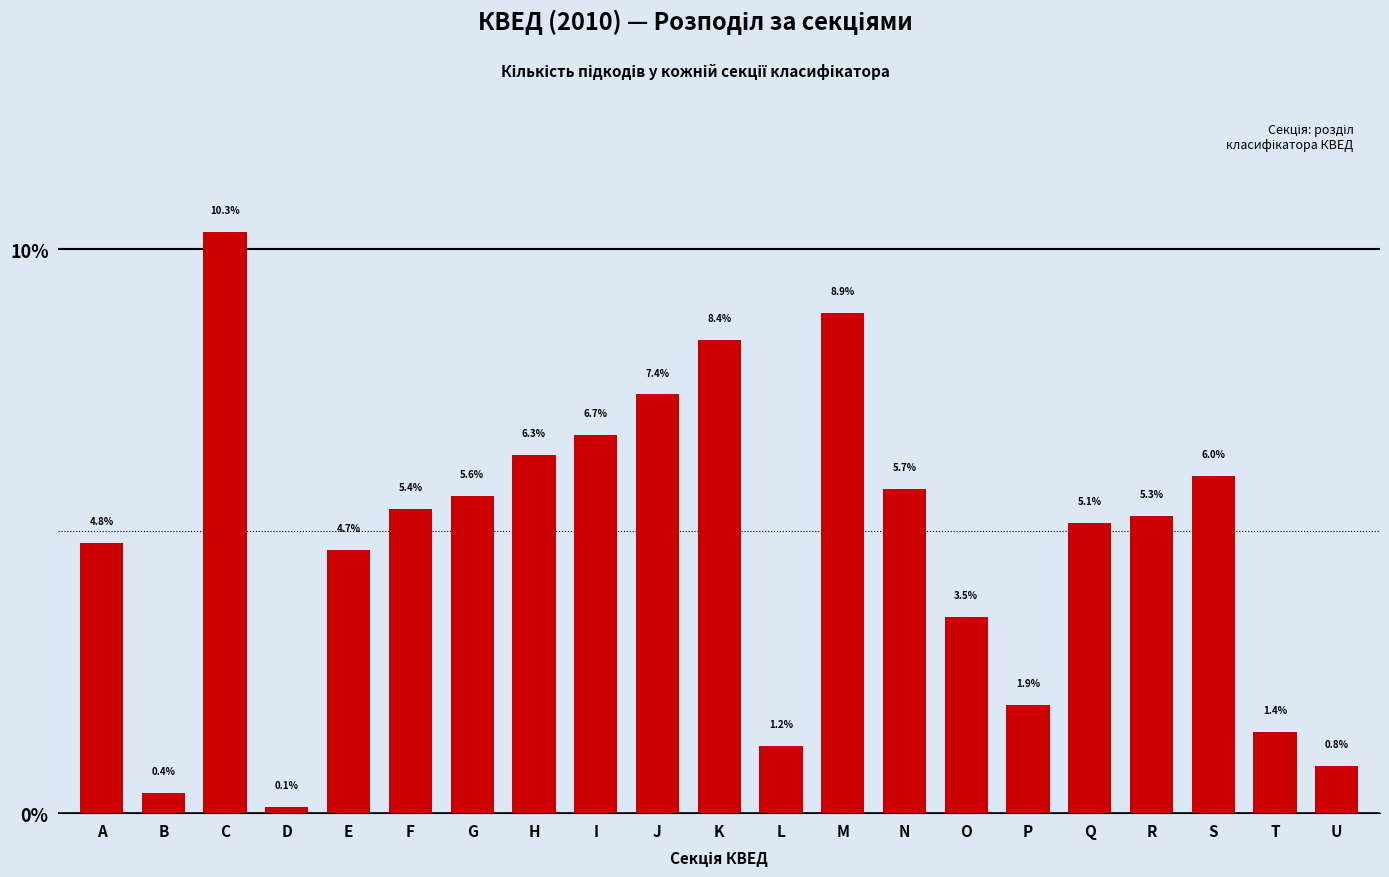

Reading right to left, what are all the values shown in this chart?

U=0.8	T=1.4	S=6.0	R=5.3	Q=5.1	P=1.9	O=3.5	N=5.7	M=8.9	L=1.2	K=8.4	J=7.4	I=6.7	H=6.3	G=5.6	F=5.4	E=4.7	D=0.1	C=10.3	B=0.4	A=4.8